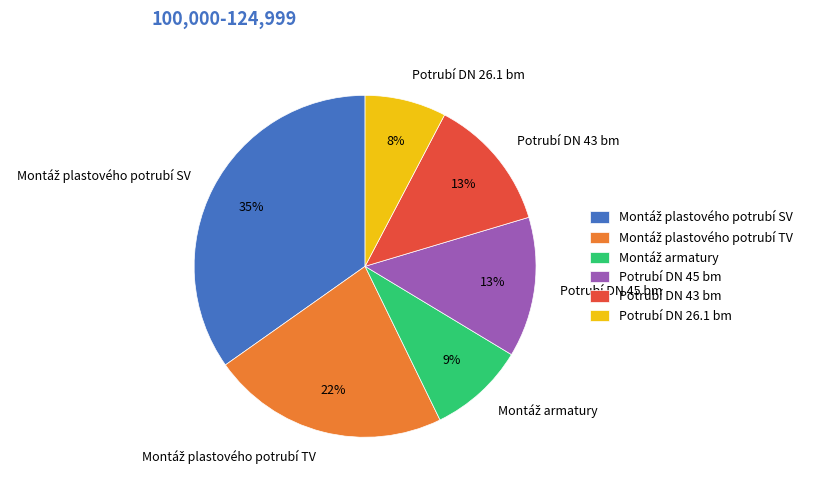

To the nearest percent, what percentage of the pie is Potrubí DN 26.1 bm?

8%